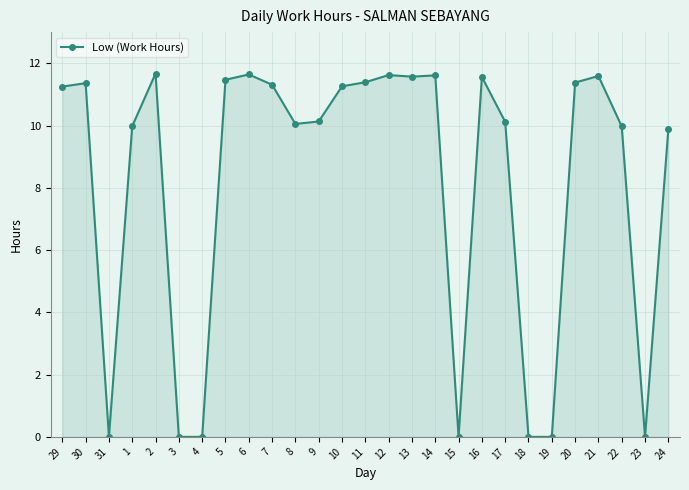

What is the label of the 21st point from the left?

18